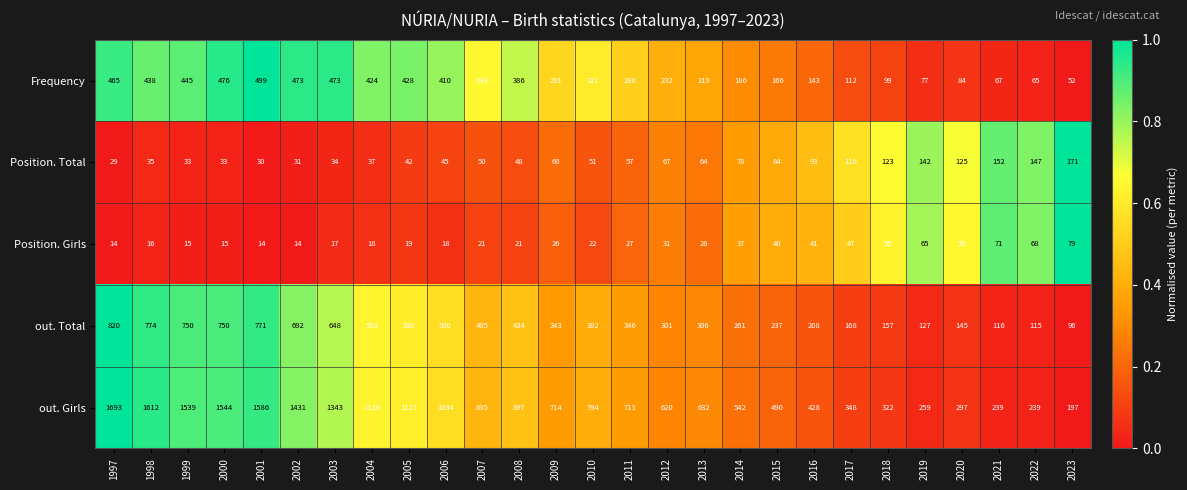

What is the spread (max minus min) of values at 2013?

604